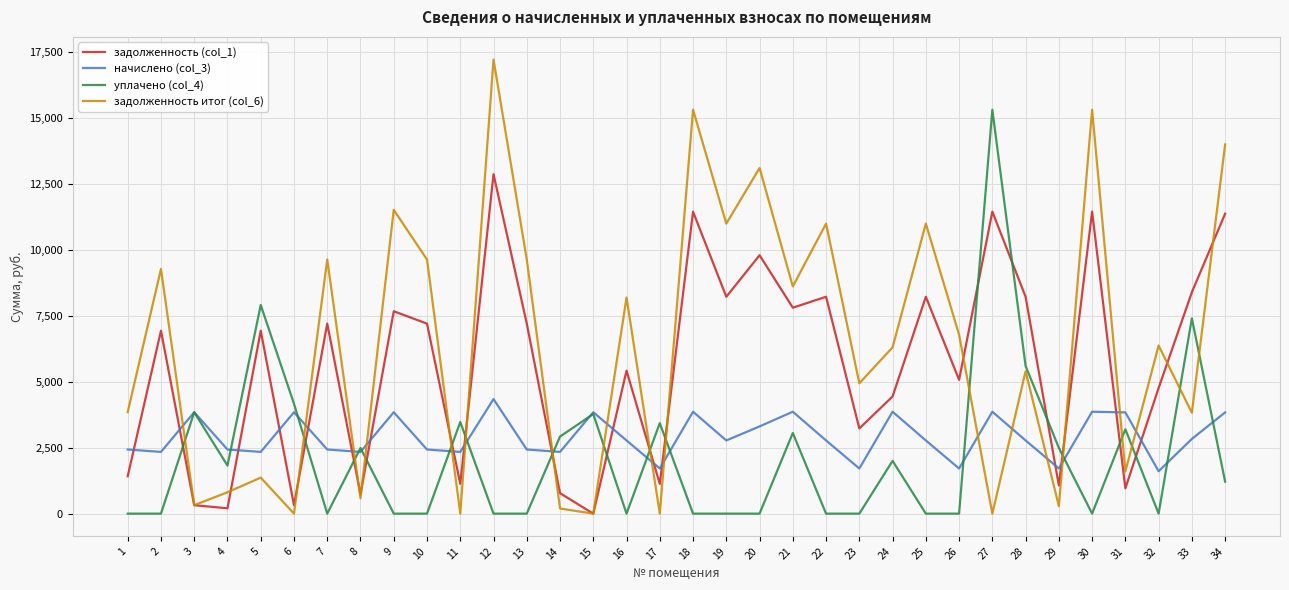

The задолженность (col_1) series shows 1127.7 at 17. True or false?

True